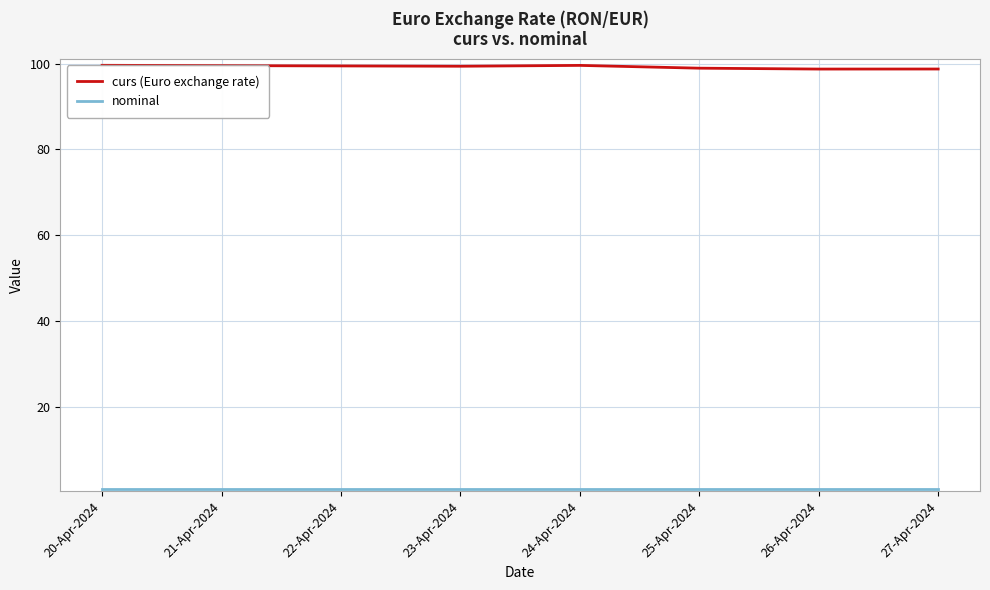

The value of curs (Euro exchange rate) at 20-Apr-2024 is 99.6. True or false?

True